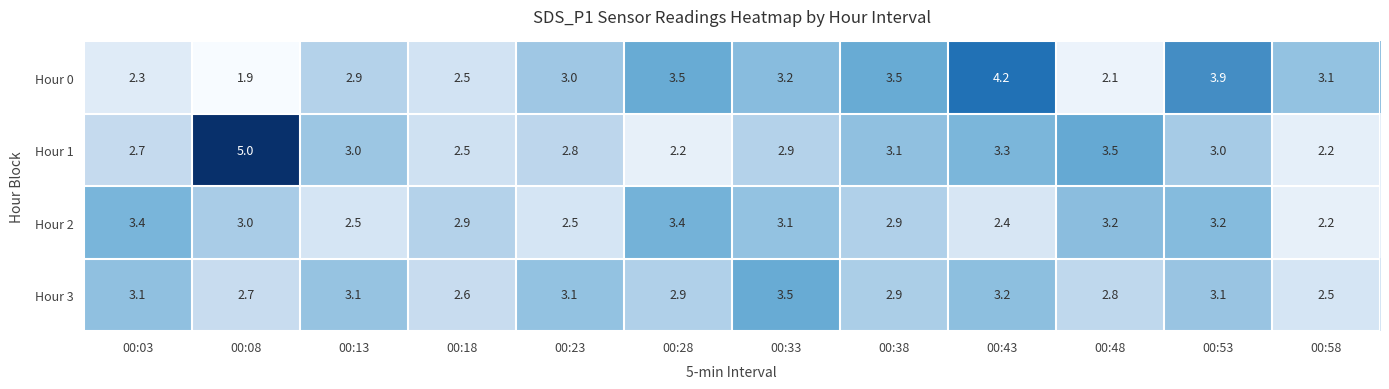

What is the lowest value of the Hour 2 series?

2.2